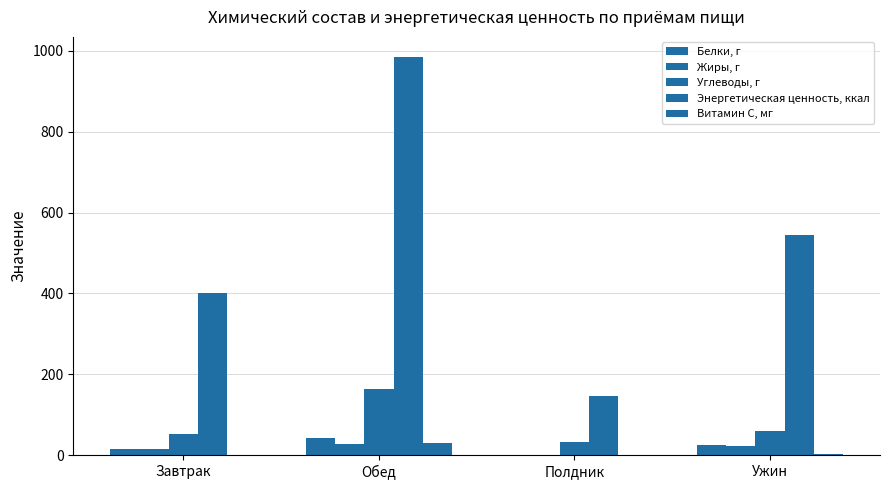

What is the sum of the Углеводы, г values at Полдник and Ужин?

92.9